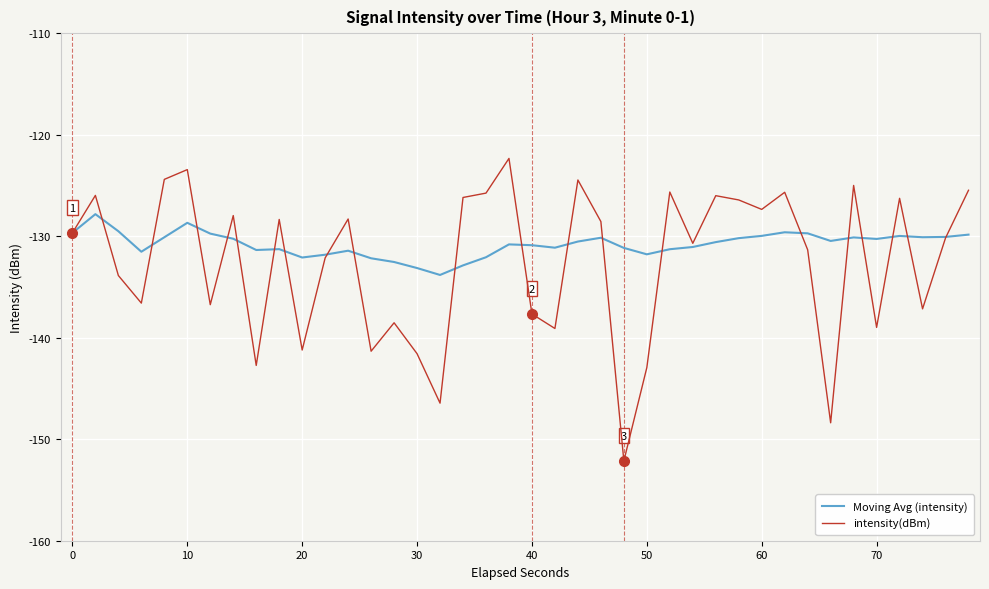

List the series in order of their peak value, highest first.

intensity(dBm), Moving Avg (intensity)